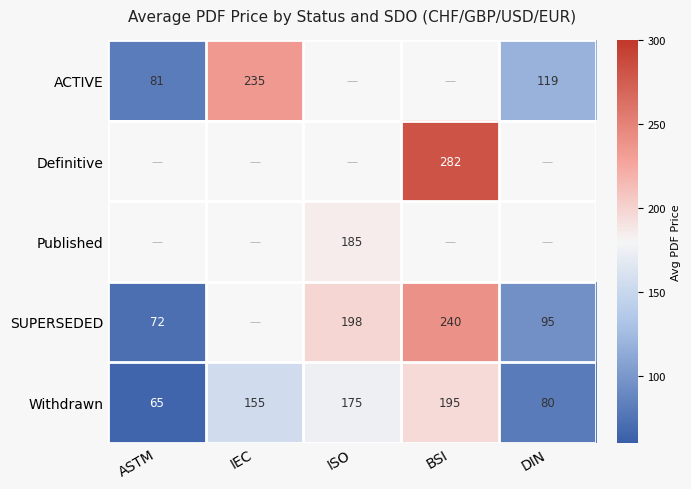

At how many categories does at least one series exceed 234?

2